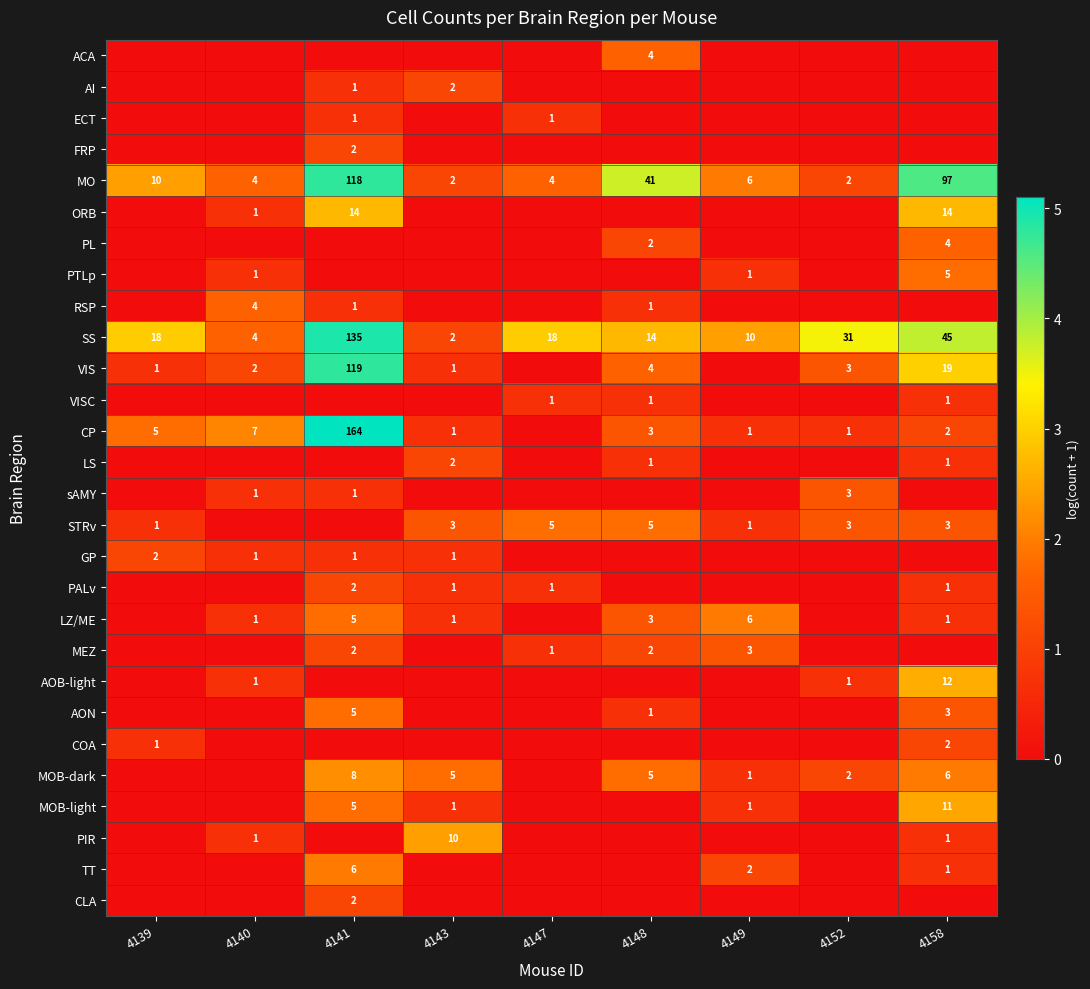

What is the sum of all SS values?

277